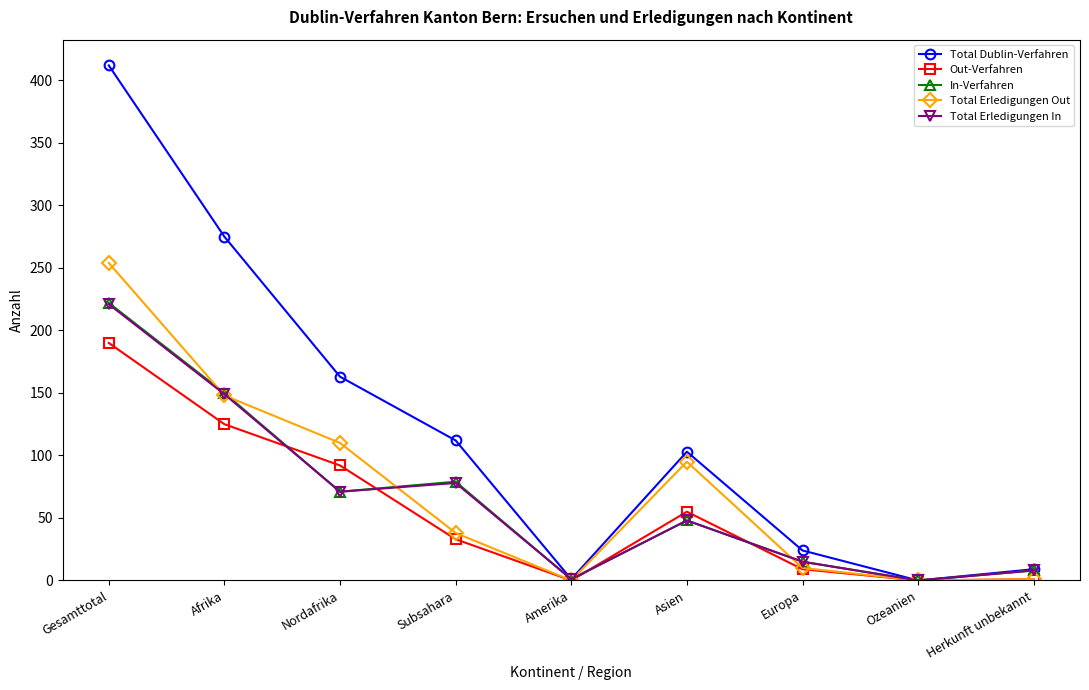

True or false: Total Dublin-Verfahren has a value of -251 at Ozeanien.

False